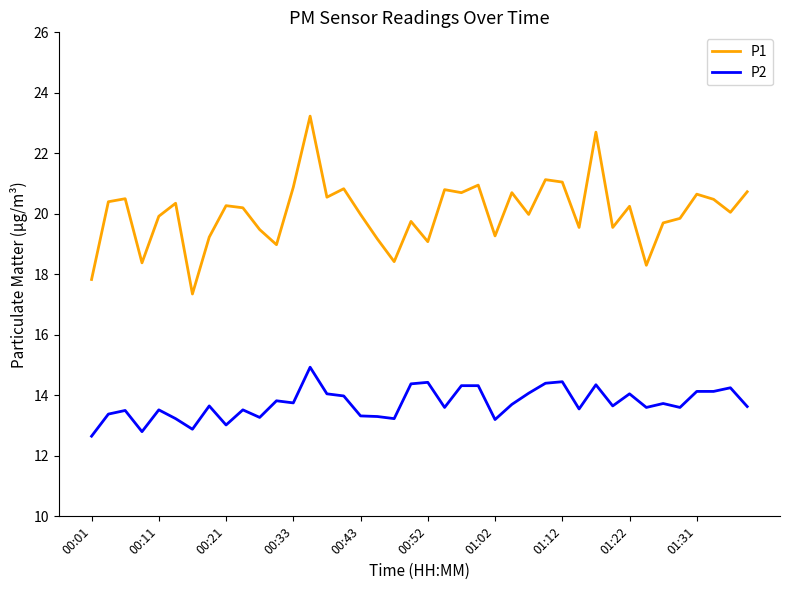

What is the average value of the P2 series?

13.7